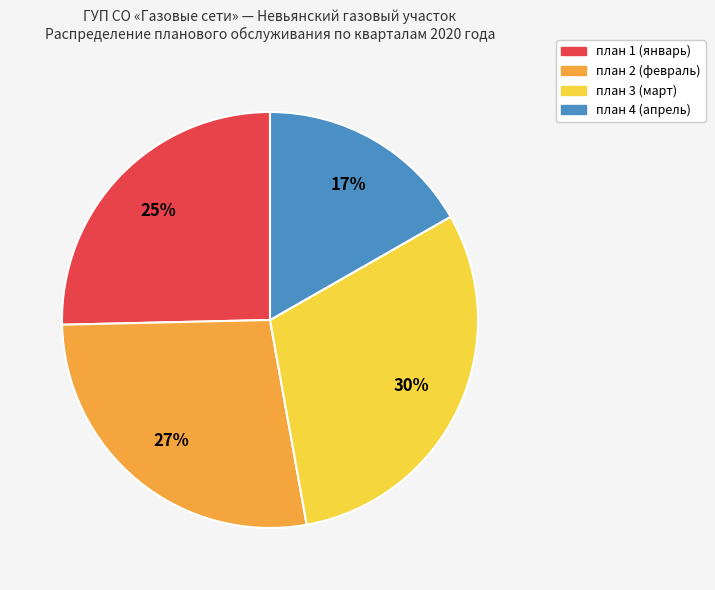

Is it true that план 2 is 27% of the pie?

True